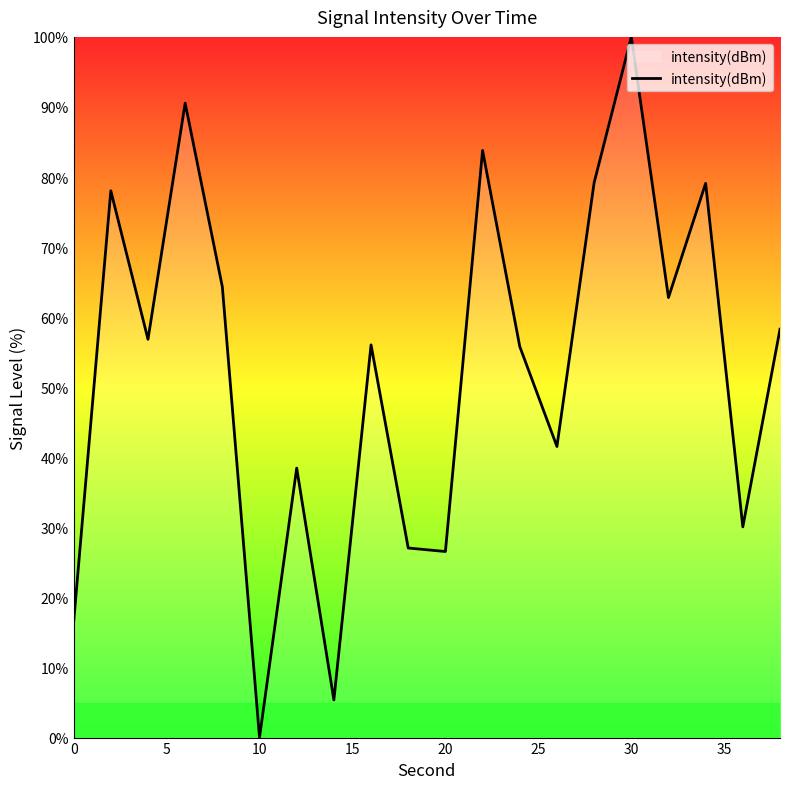

What is the maximum value shown in the chart?

100.0